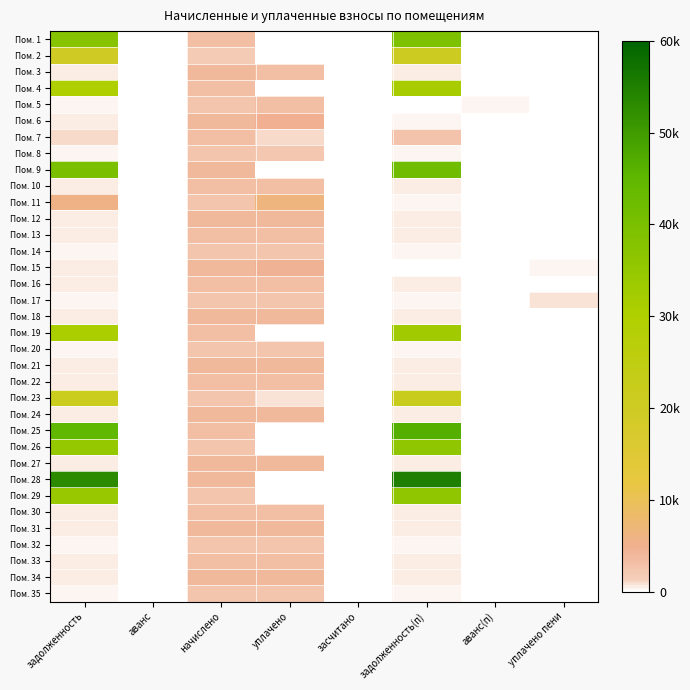

What is the greatest value displayed?

55017.1